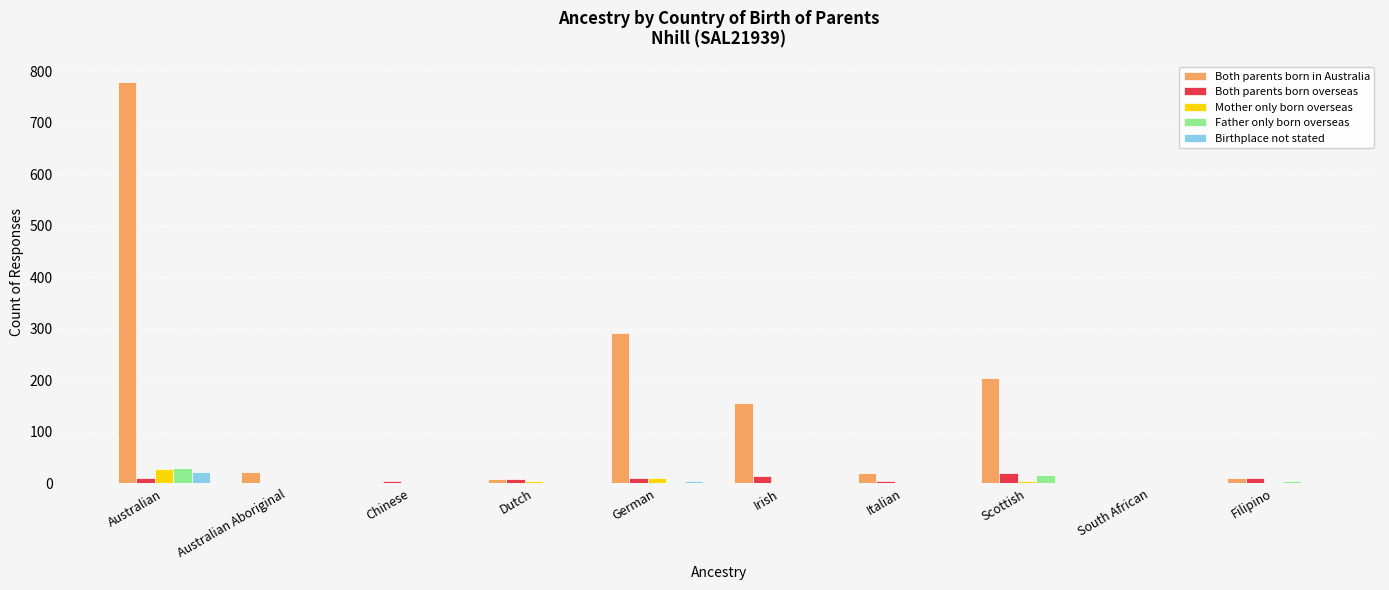

Between Dutch and Irish, which series saw the biggest shift?

Both parents born in Australia